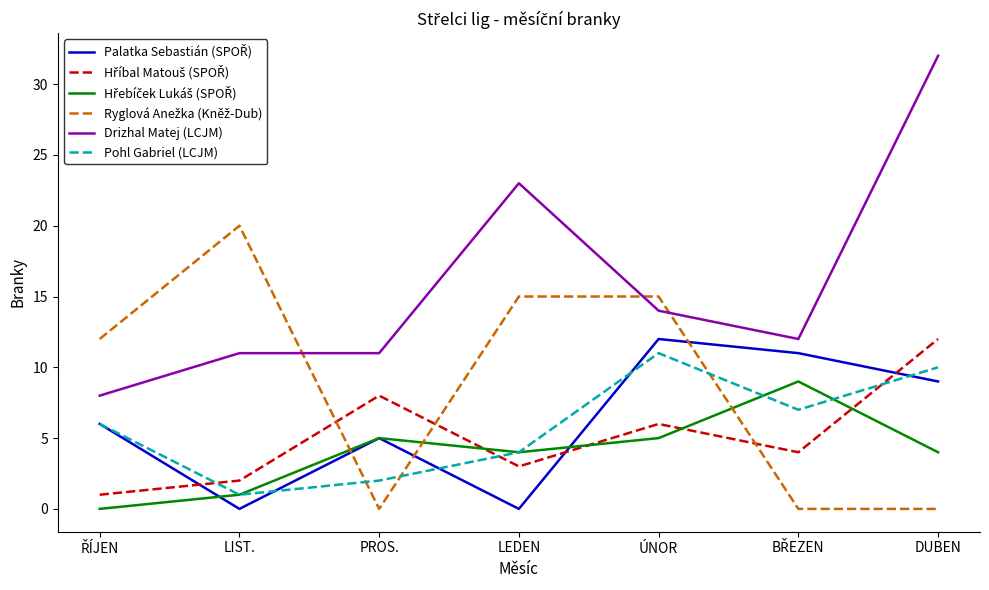

True or false: Pohl Gabriel (LCJM) and Drizhal Matej (LCJM) cross at least once.

False